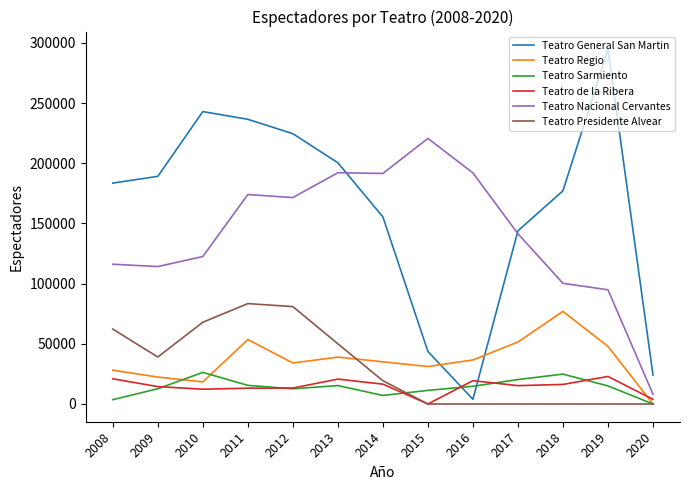

Is the value of Teatro Presidente Alvear at 2012 greater than the value of Teatro General San Martin at 2009?

No